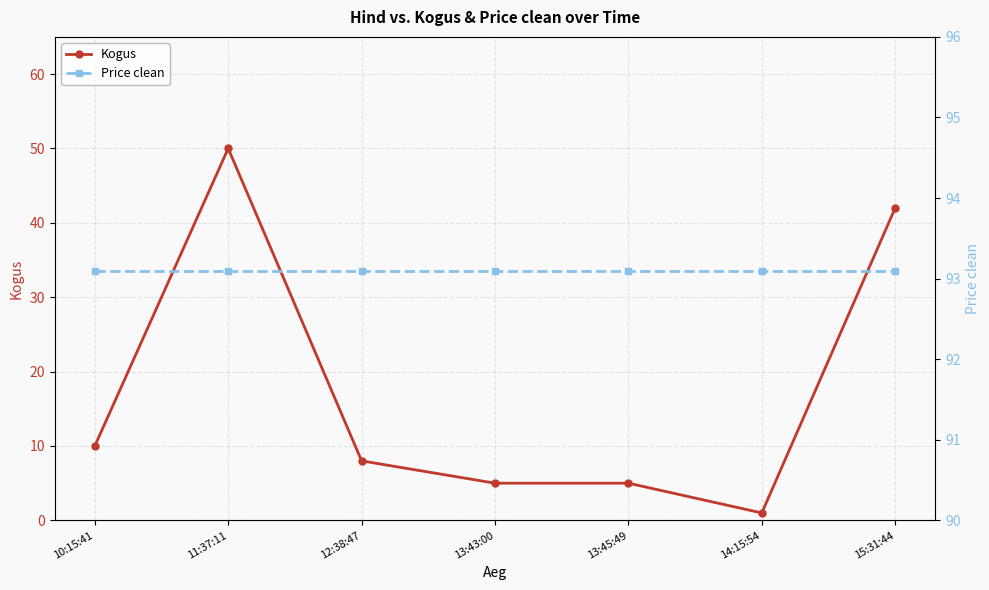

At which category is the sum across all series the highest?

11:37:11